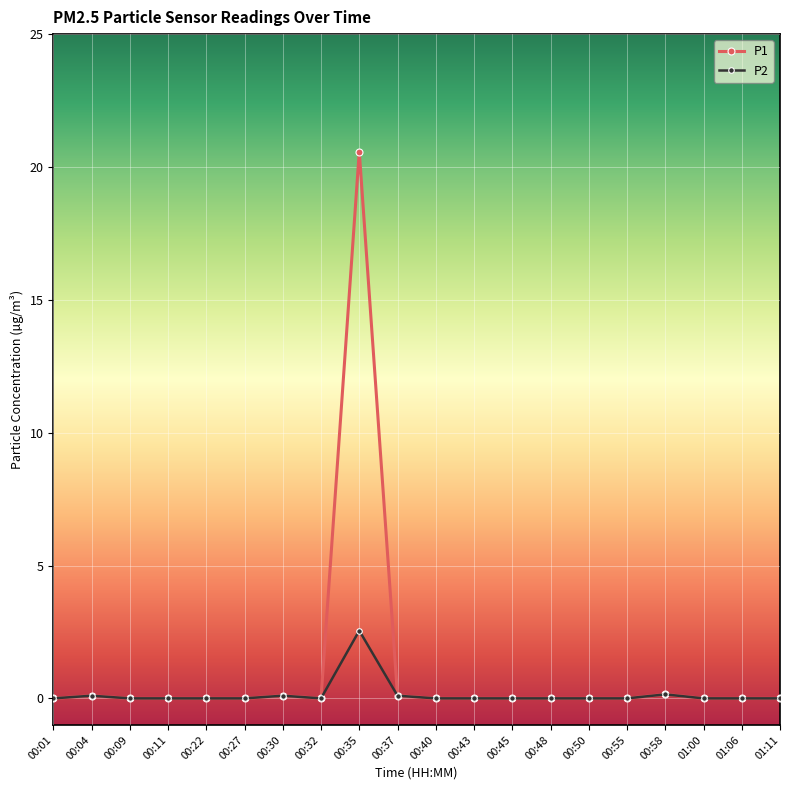

What is the average value of the P1 series?

1.1